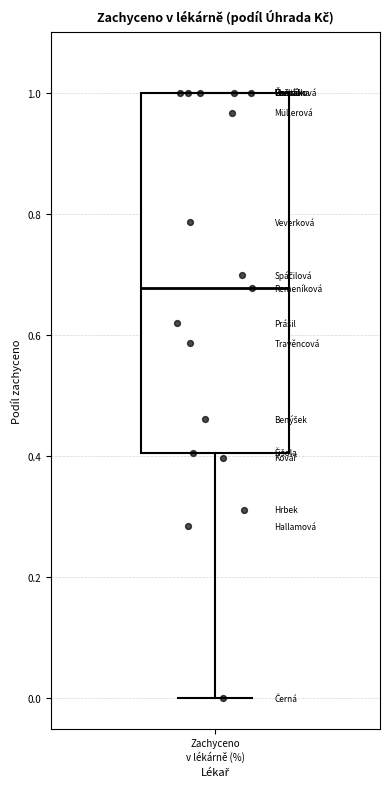

Where is the lower edge of the box for Zachyceno v lékárně (%) on the y-axis? The values are not printed on the chart, so give them approximately, as read against the axis.

0.40